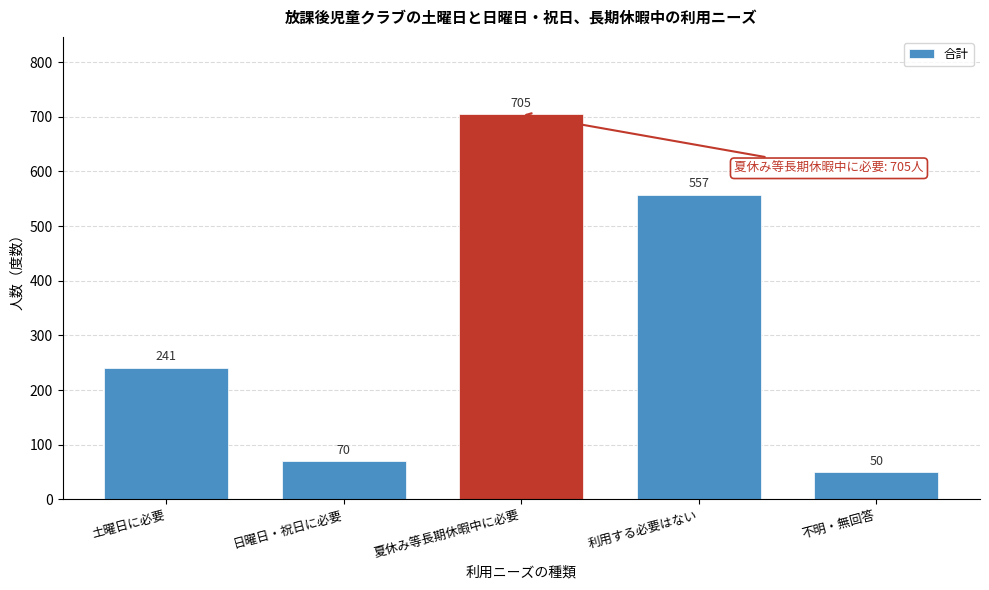

Reading left to right, list all the values displayed in this chart.

241	70	705	557	50